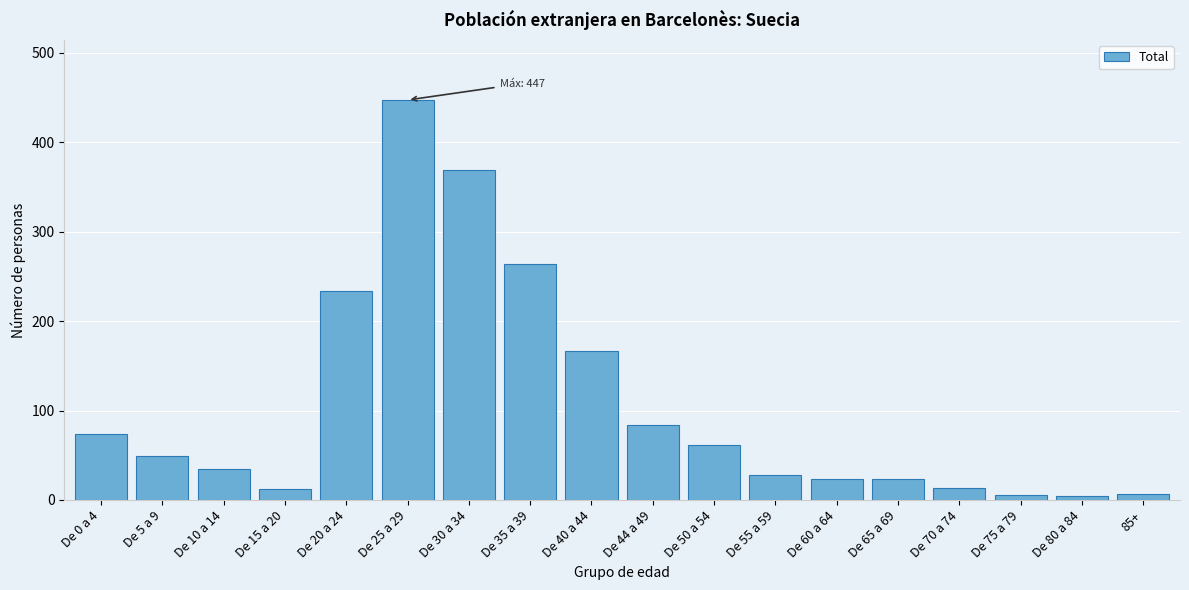

What is the change in value from De 25 a 29 to De 60 a 64?

-424